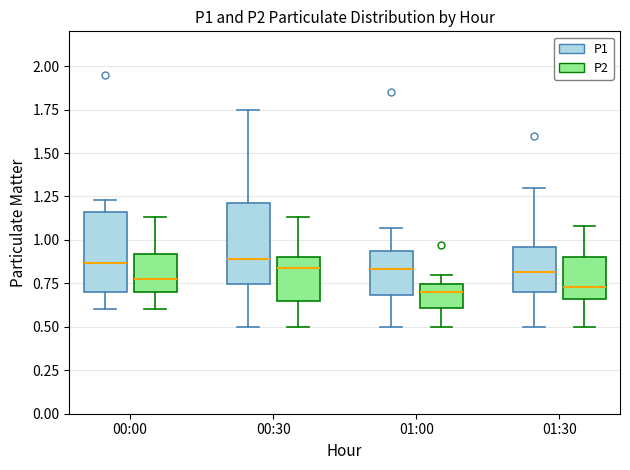

Reading left to right, transcribe this box plot: for each box, give where its median line is, the range the box spans, and where its two whiskers end, as read against the y-axis. The values are not printed on the chart, so give them approximately, as read against the axis.

00:00 (P1): median 0.85, box 0.70 to 1.15, whiskers 0.60 to 1.25
00:00 (P2): median 0.80, box 0.70 to 0.90, whiskers 0.60 to 1.15
00:30 (P1): median 0.90, box 0.75 to 1.20, whiskers 0.50 to 1.75
00:30 (P2): median 0.85, box 0.65 to 0.90, whiskers 0.50 to 1.15
01:00 (P1): median 0.85, box 0.70 to 0.95, whiskers 0.50 to 1.05
01:00 (P2): median 0.70, box 0.60 to 0.75, whiskers 0.50 to 0.80
01:30 (P1): median 0.80, box 0.70 to 0.95, whiskers 0.50 to 1.30
01:30 (P2): median 0.75, box 0.65 to 0.90, whiskers 0.50 to 1.10